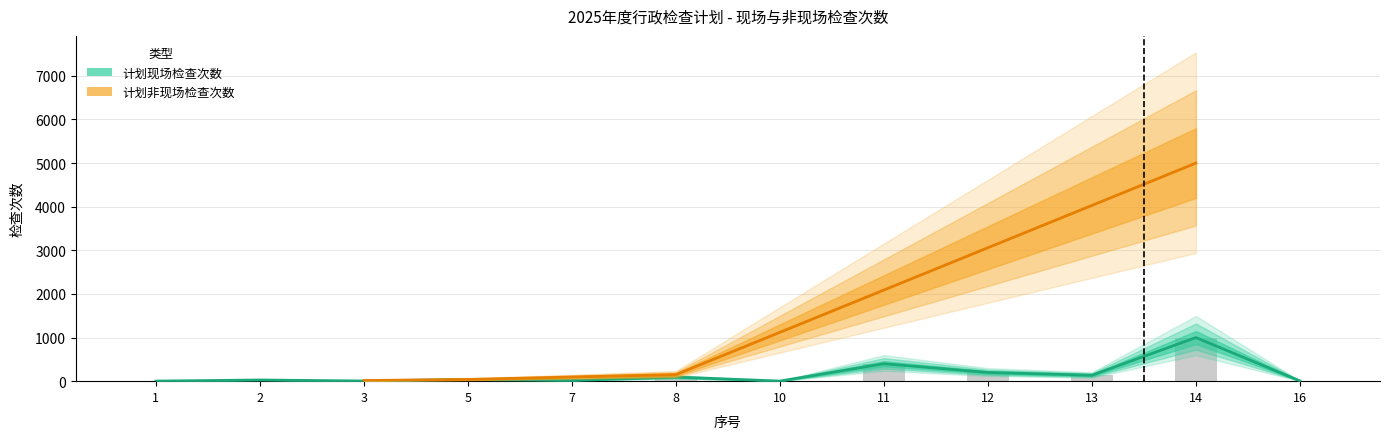

Count the number of categories in the chart.

12